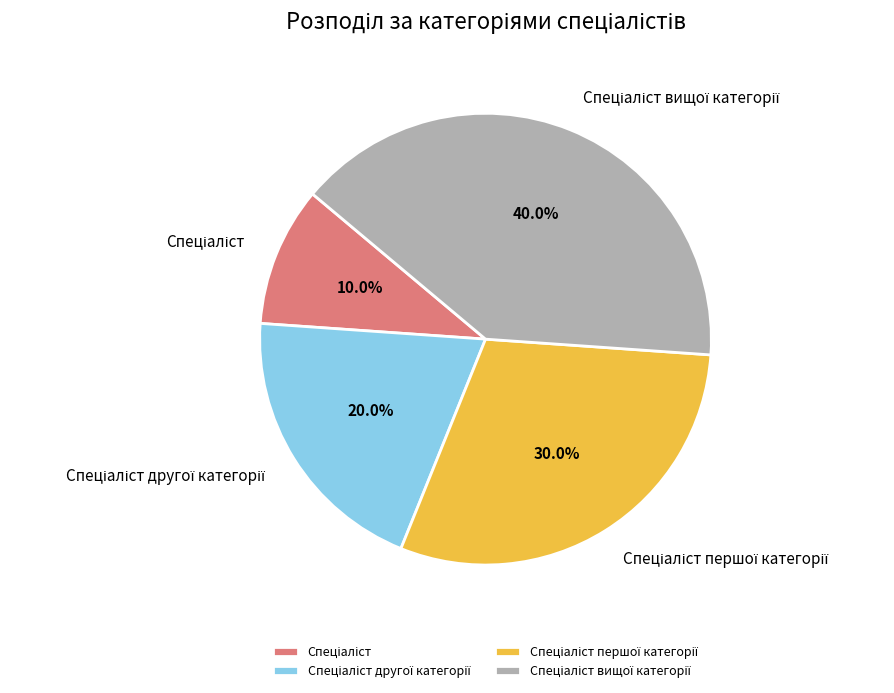

How many segments does this pie chart have?

4